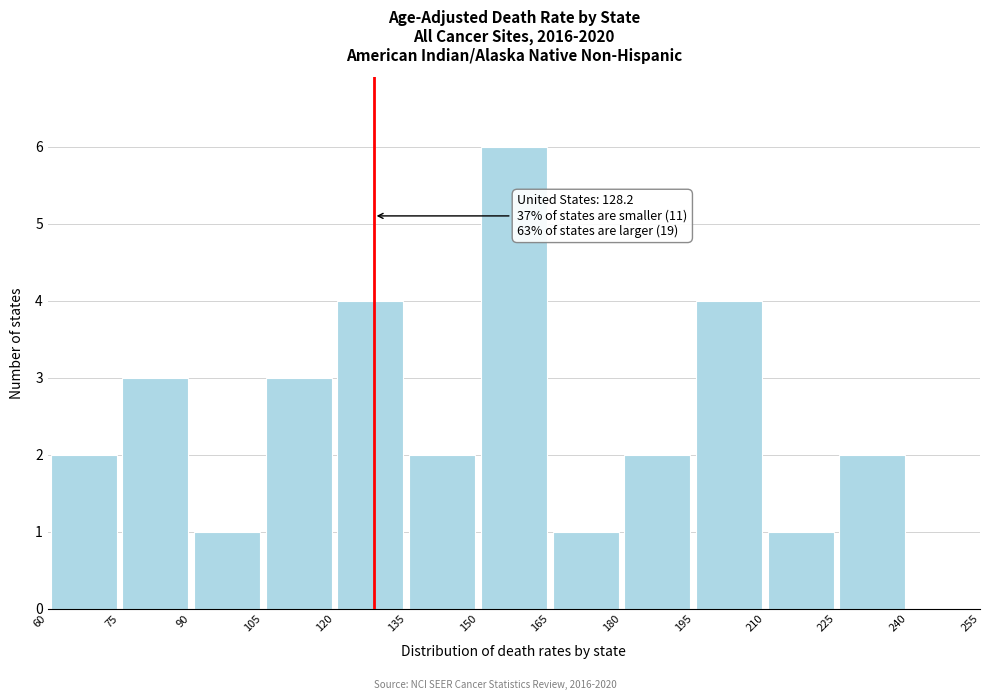

Which range on the x-axis has the tallest bar?

150 to 165